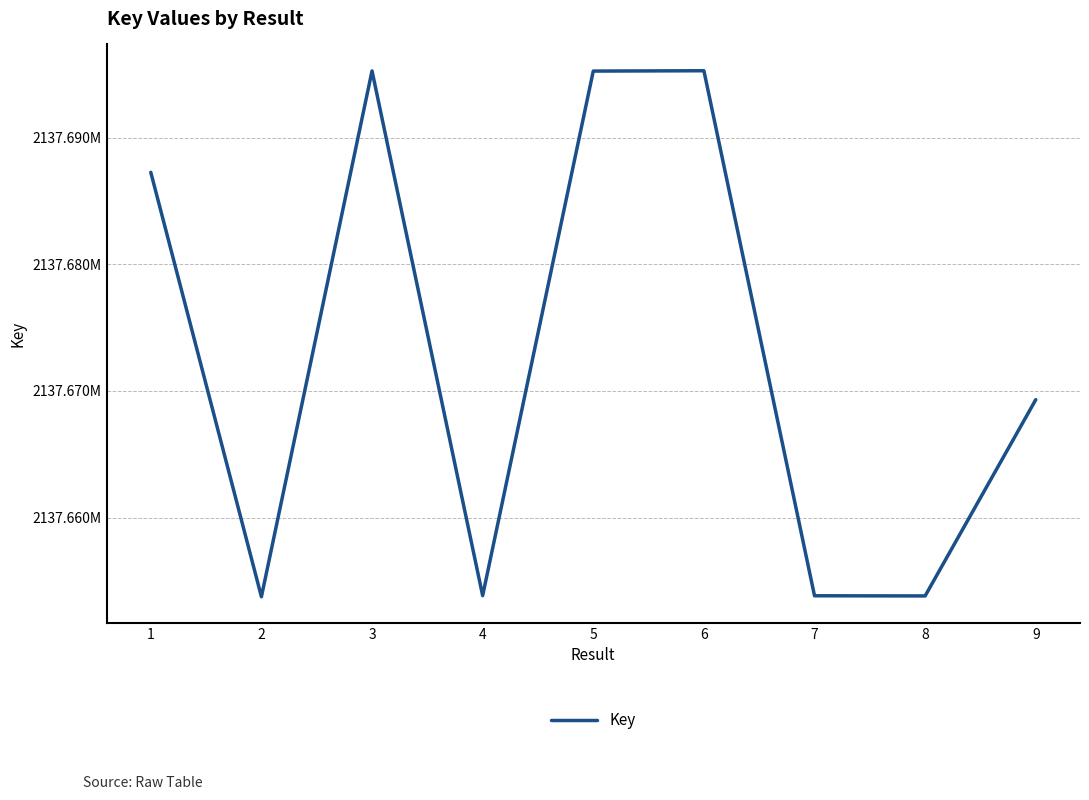

Is this an area chart (filled region under the line)?

No